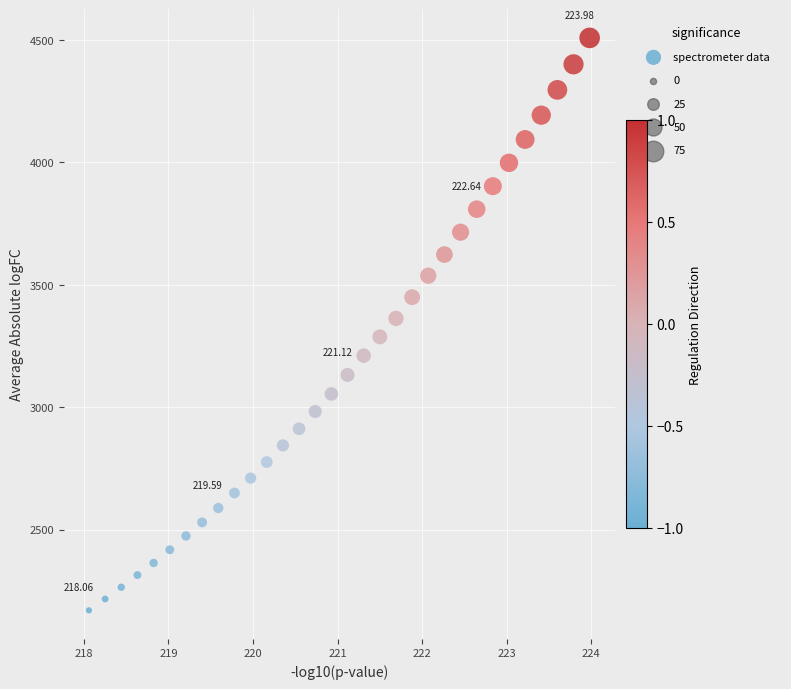

What is the range of Y values (max minus min)?

2338.3